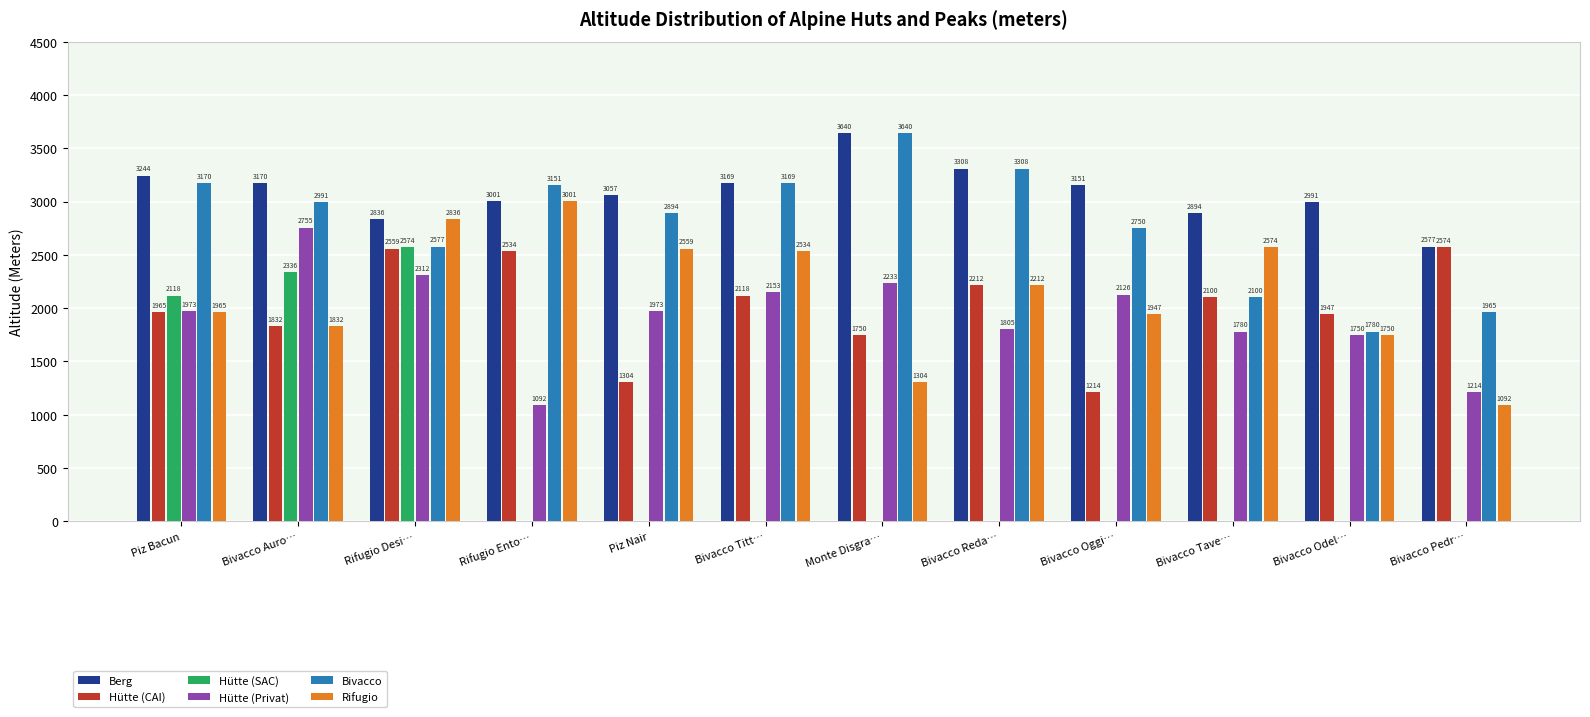

True or false: Hütte (CAI) has a value of 2100 at Bivacco Tave….

True